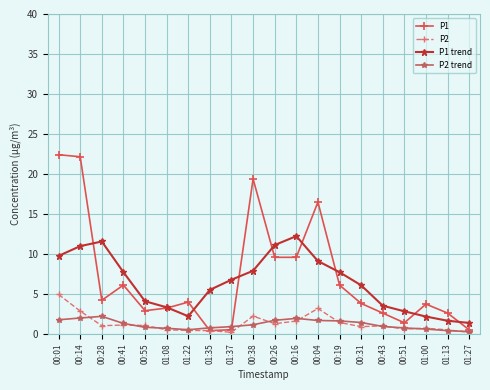

Where do P2 trend and P2 first cross each other?

00:14 and 00:28